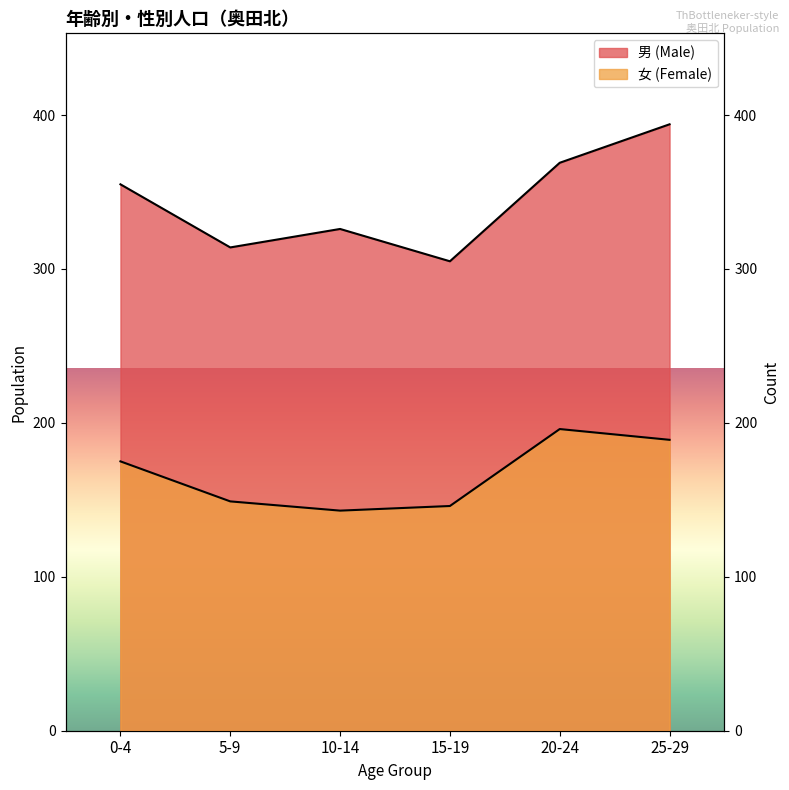

What is the change in value from 15-19 to 25-29?

+43